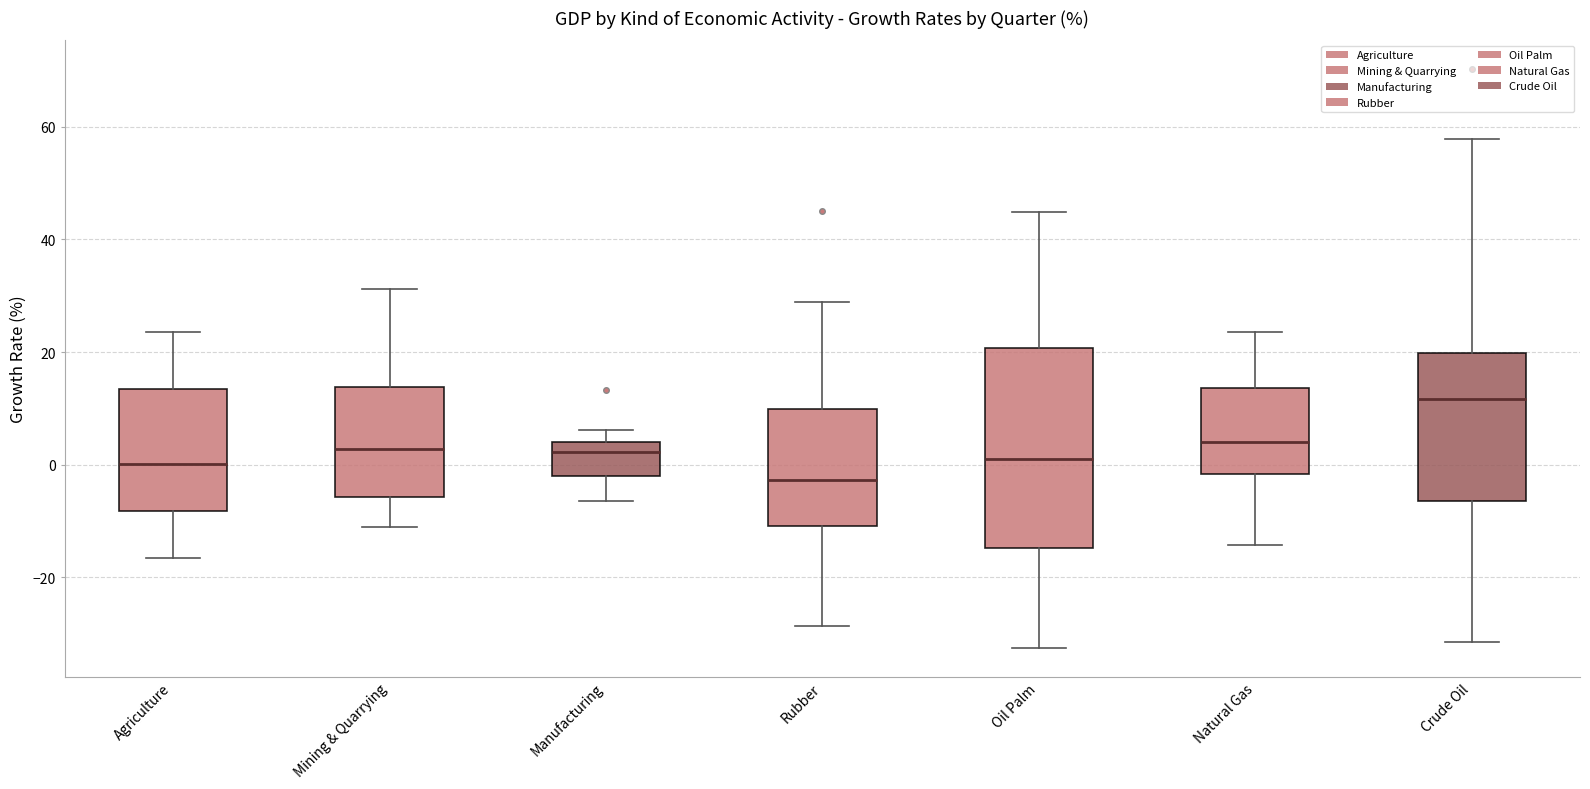

Which box's median line is the lowest?

Rubber